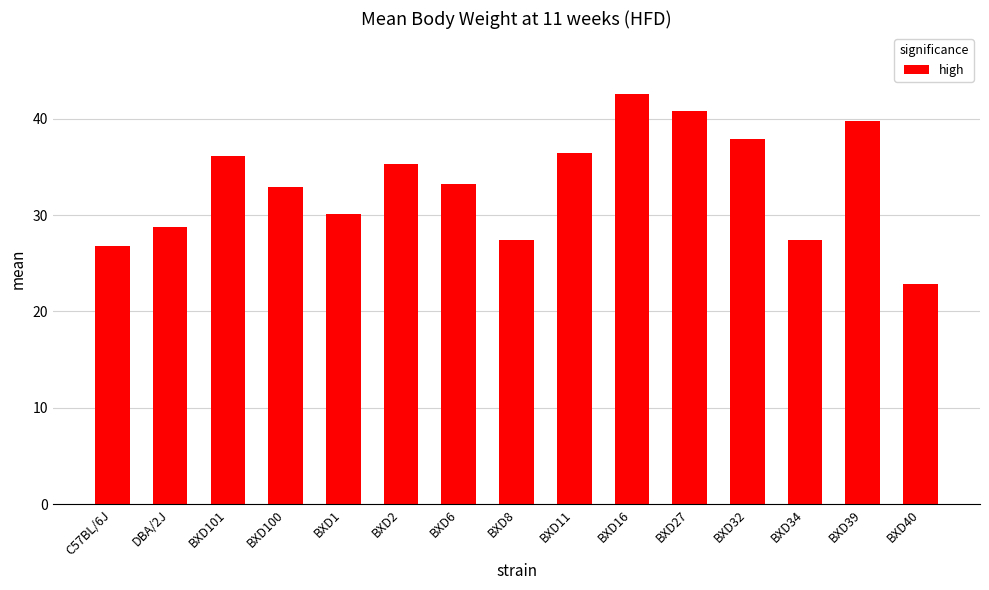

Reading left to right, list all the values displayed in this chart.

C57BL/6J=26.8	DBA/2J=28.8	BXD101=36.1	BXD100=32.9	BXD1=30.1	BXD2=35.3	BXD6=33.2	BXD8=27.4	BXD11=36.5	BXD16=42.5	BXD27=40.8	BXD32=37.9	BXD34=27.4	BXD39=39.7	BXD40=22.9